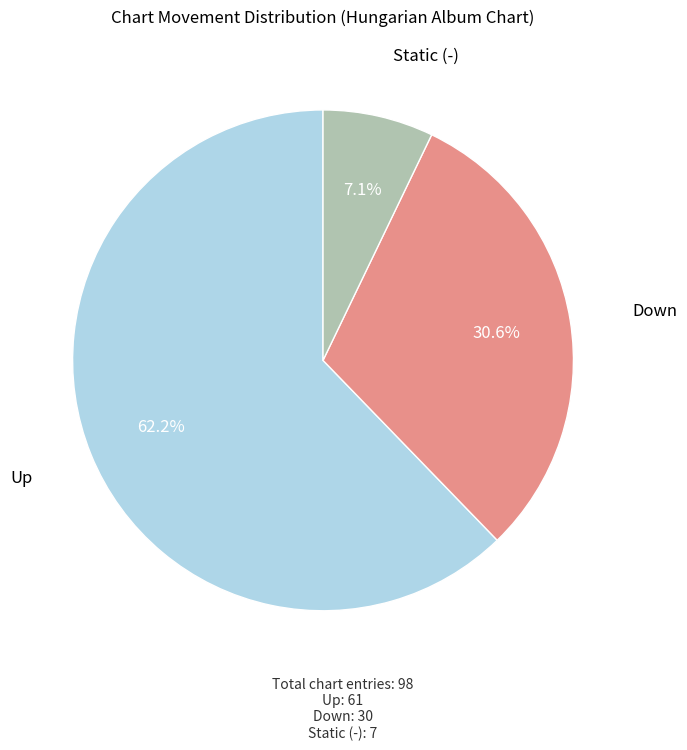

Is there any slice that represents more than half of the pie?

Yes